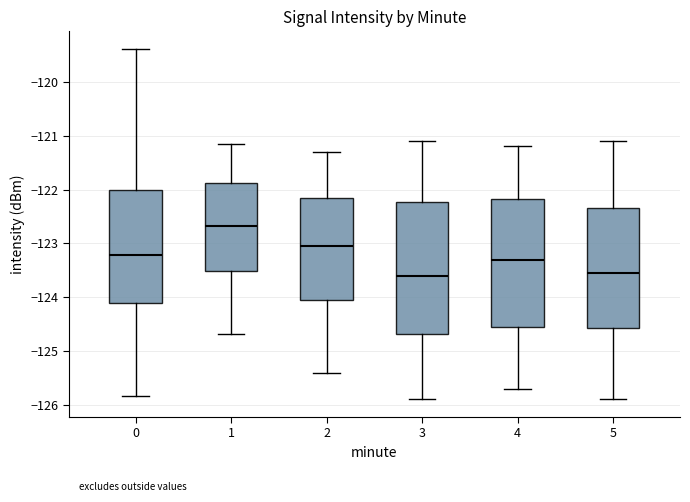

Where does the lower whisker of the box at x = 4 end on the y-axis? The values are not printed on the chart, so give them approximately, as read against the axis.

-125.7